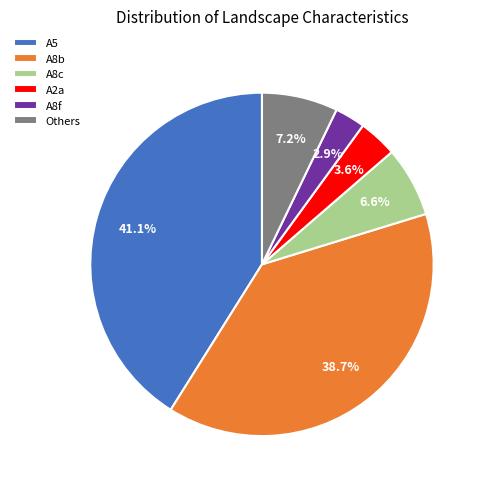

Is the sum of A8b and A8f greater than half?

No